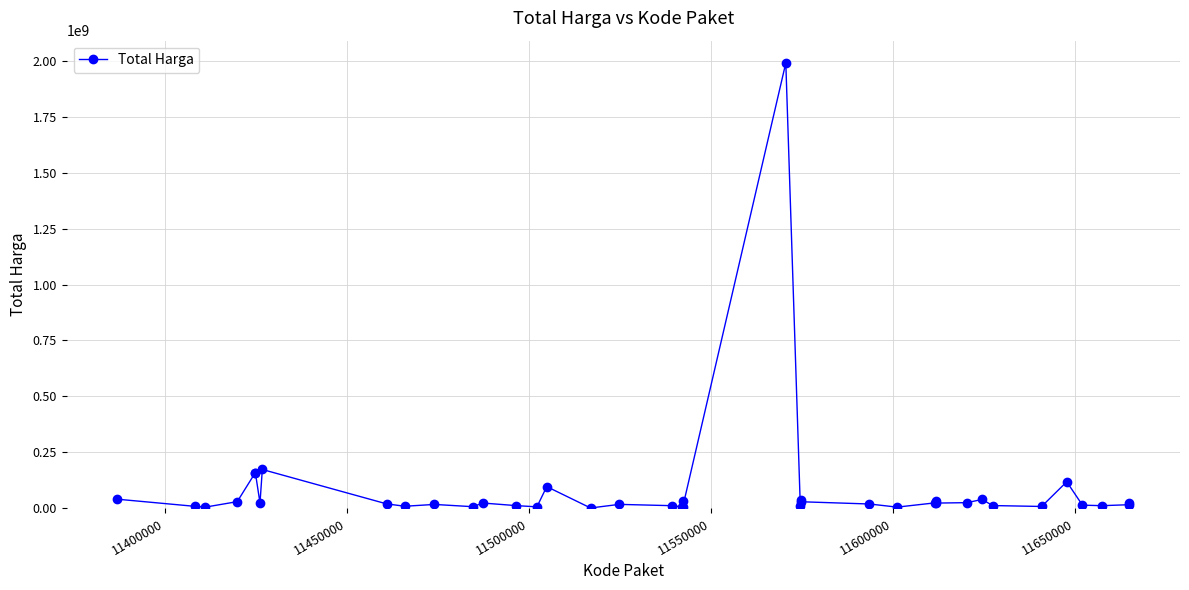

What is the average value?

83348438